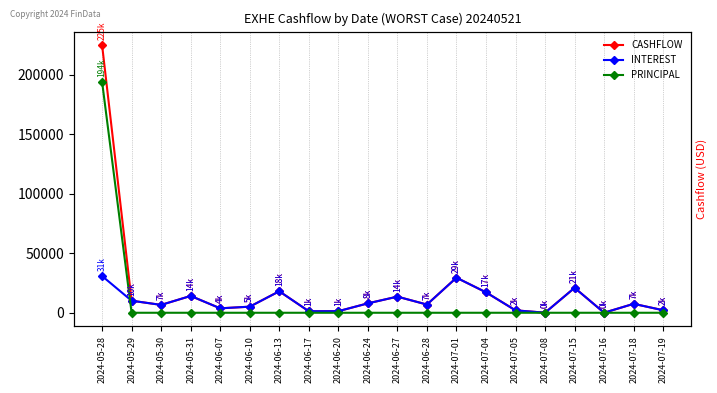

What is the maximum value for CASHFLOW?

224774.2